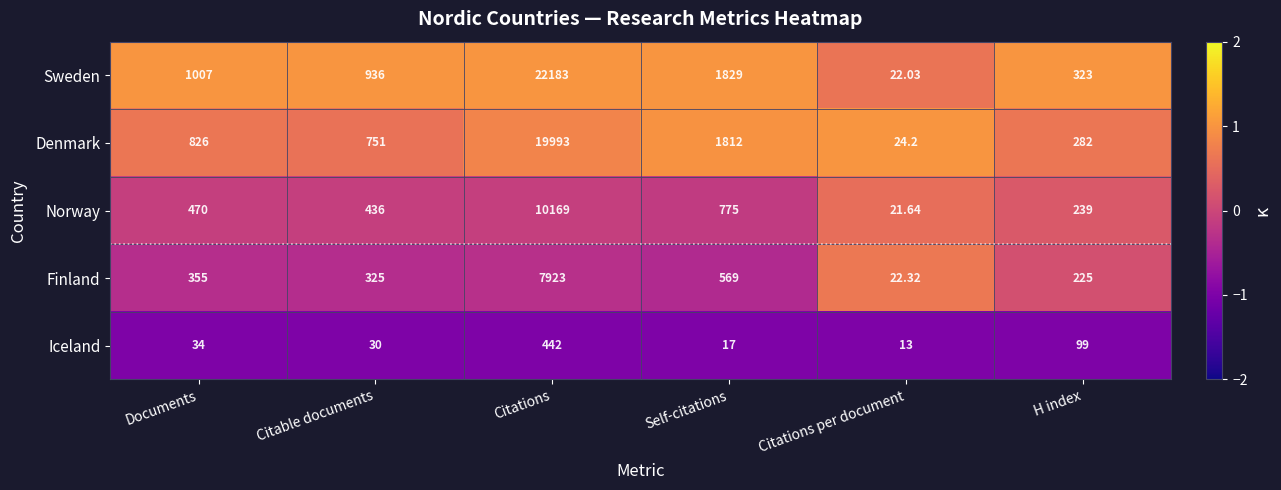

How many distinct data groups are displayed?

5